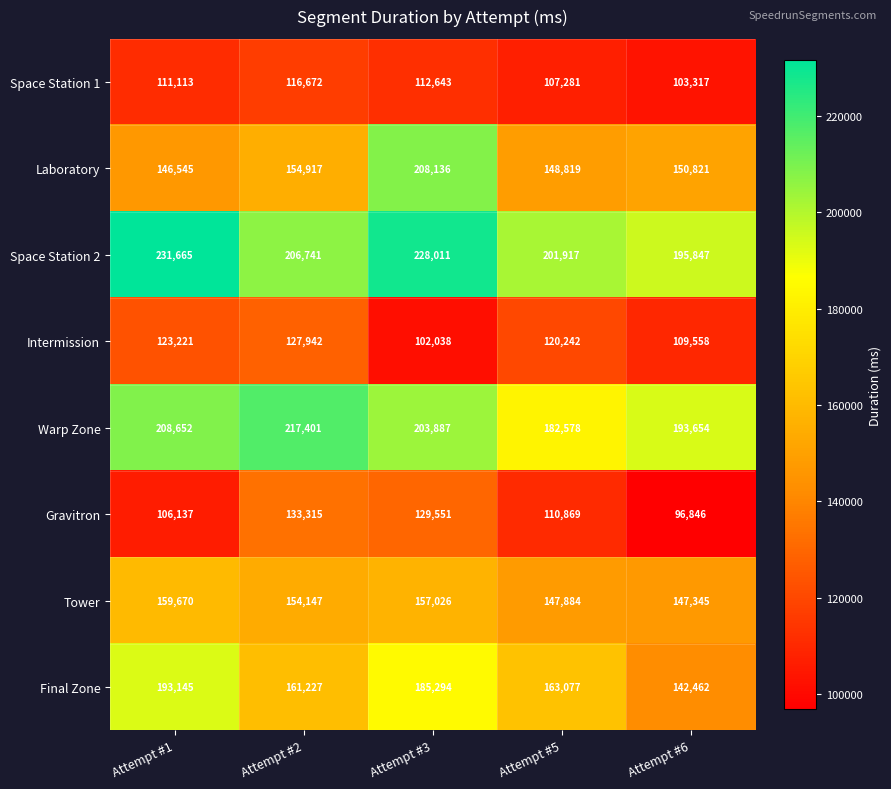

Read the Tower value at Attempt #1.

159670